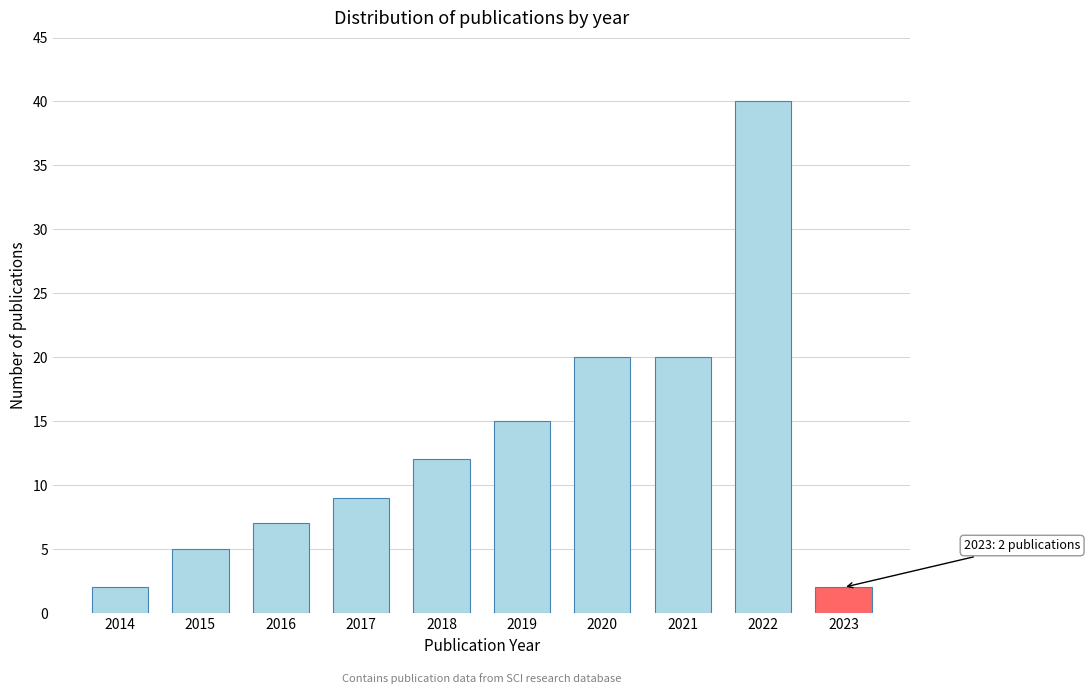

Reading right to left, extract all data points from this chart.

2023=2	2022=40	2021=20	2020=20	2019=15	2018=12	2017=9	2016=7	2015=5	2014=2